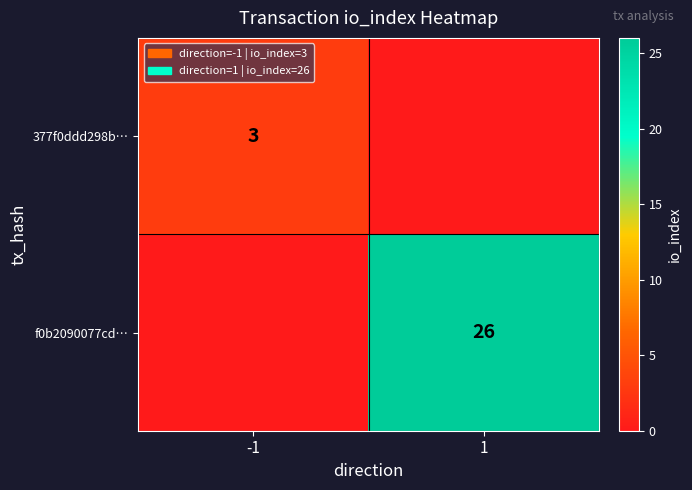

What is the maximum value shown in the chart?

26